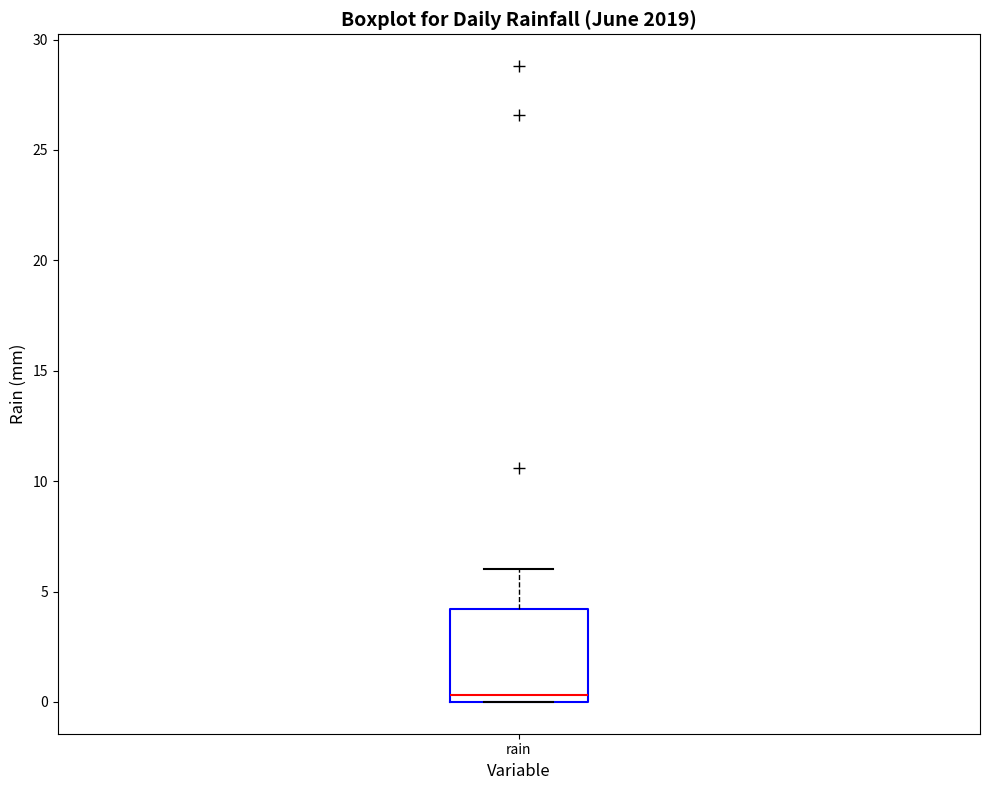

Transcribe this box plot: give where the median line is, the range the box spans, and where the two whiskers end, as read against the y-axis. The values are not printed on the chart, so give them approximately, as read against the axis.

median 0.5, box 0.0 to 4.0, whiskers 0.0 to 6.0